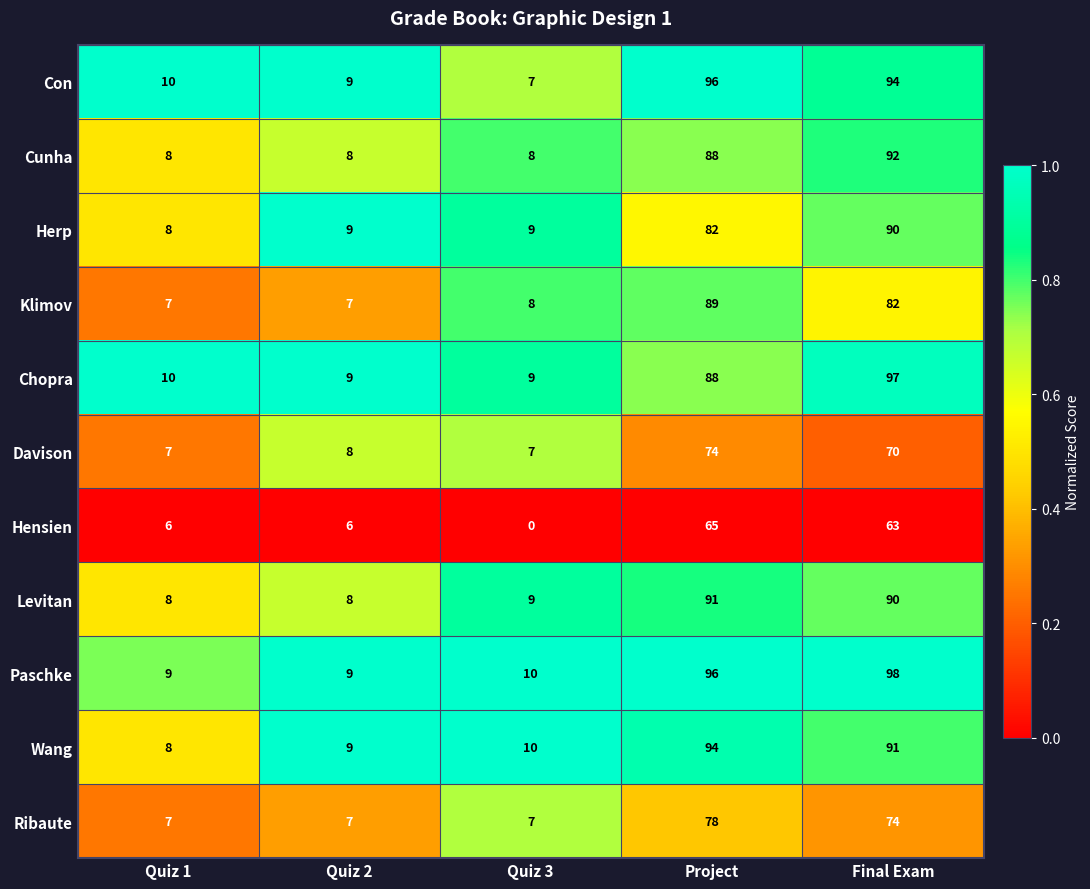

What value does the Chopra series have at Final Exam?

97